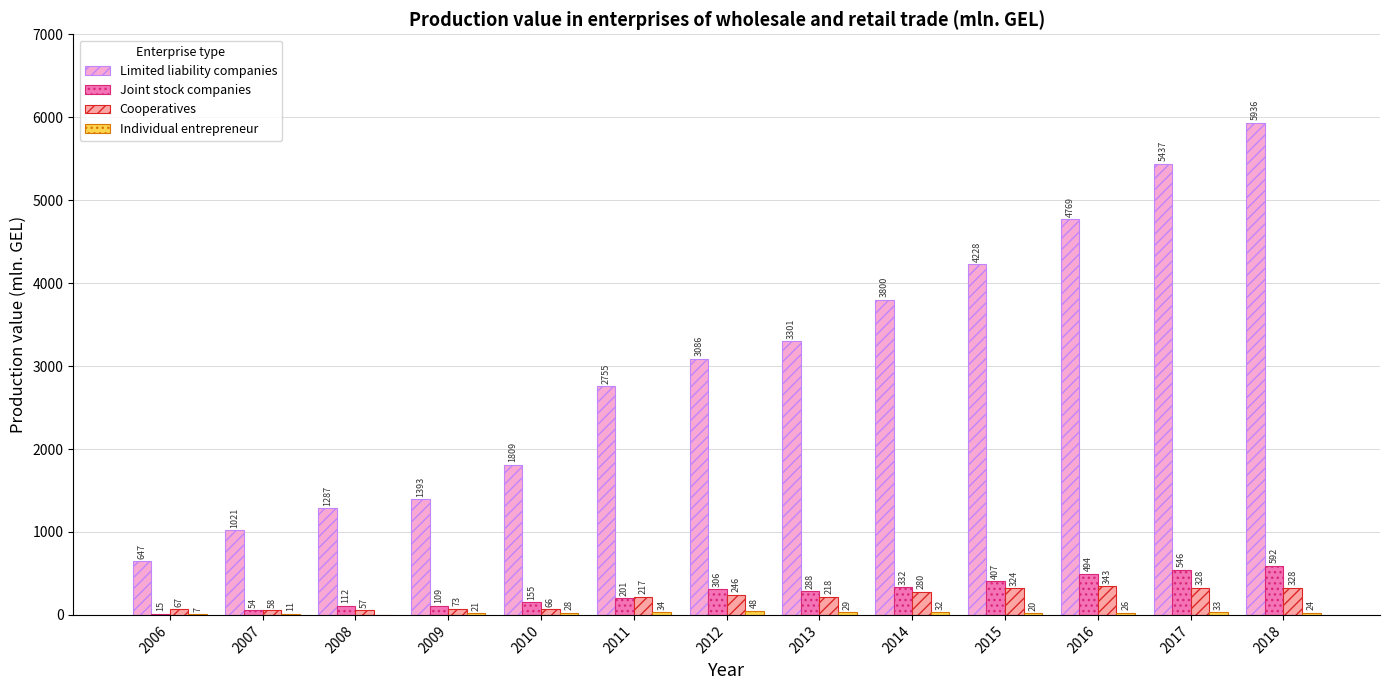

Where does the Limited liability companies series first go above 3085?

2012